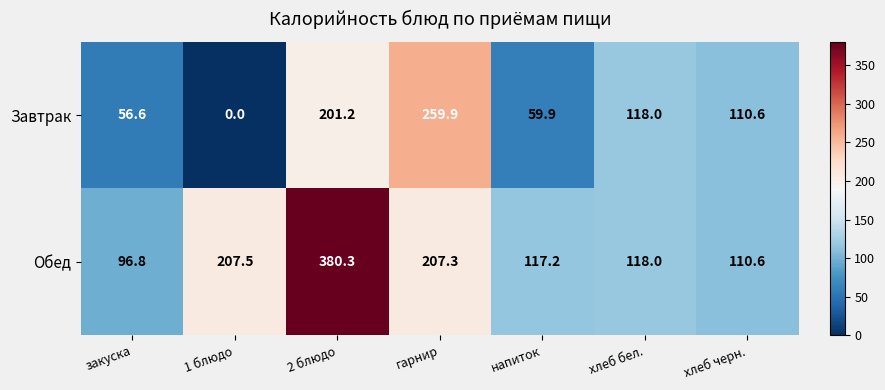

Reading left to right, what are all the values shown in this chart?

Завтрак: 56.6	0.0	201.2	259.9	59.9	118.0	110.6
Обед: 96.8	207.5	380.3	207.3	117.2	118.0	110.6